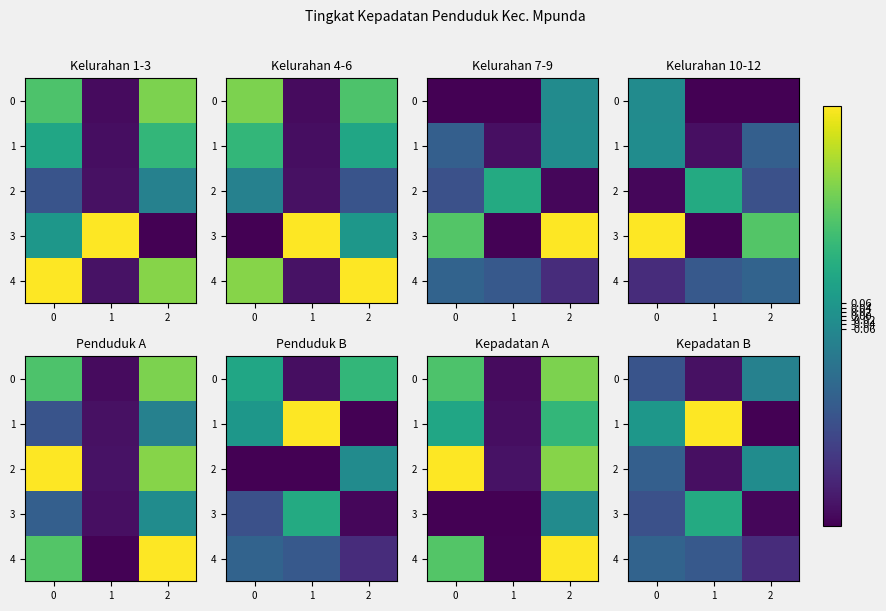

True or false: 0 has a value of -0.9 at 1.

True